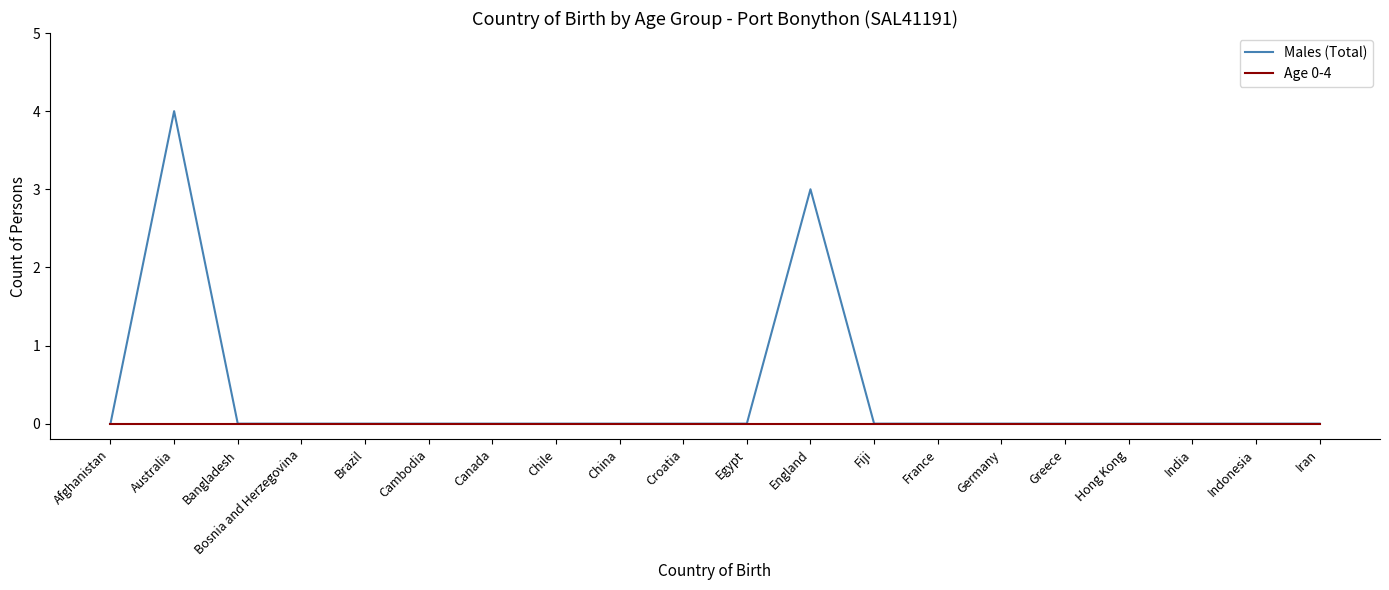

At which category does the chart reach its peak across all series?

Australia